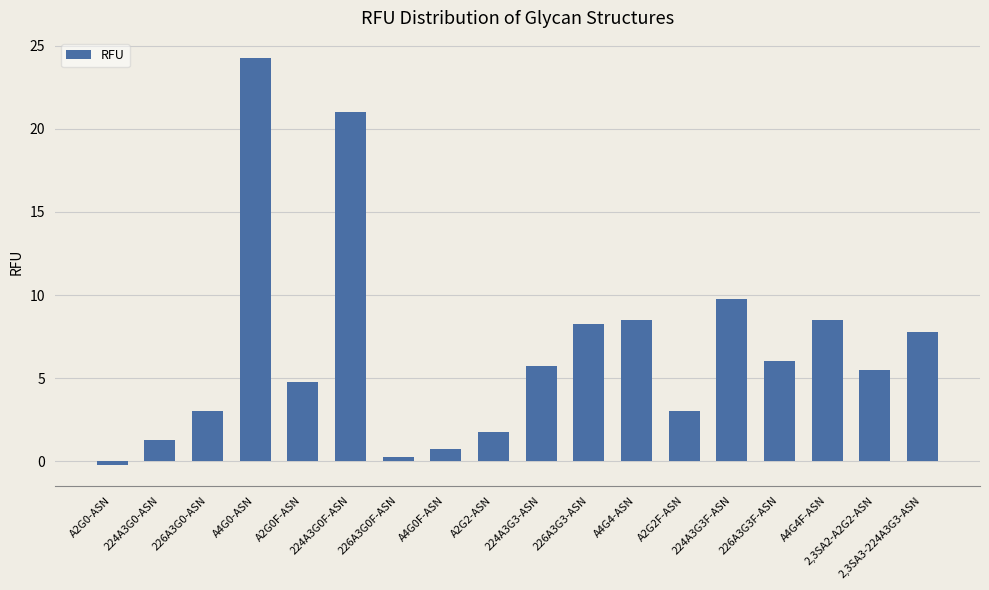

How many negative values are there?

1